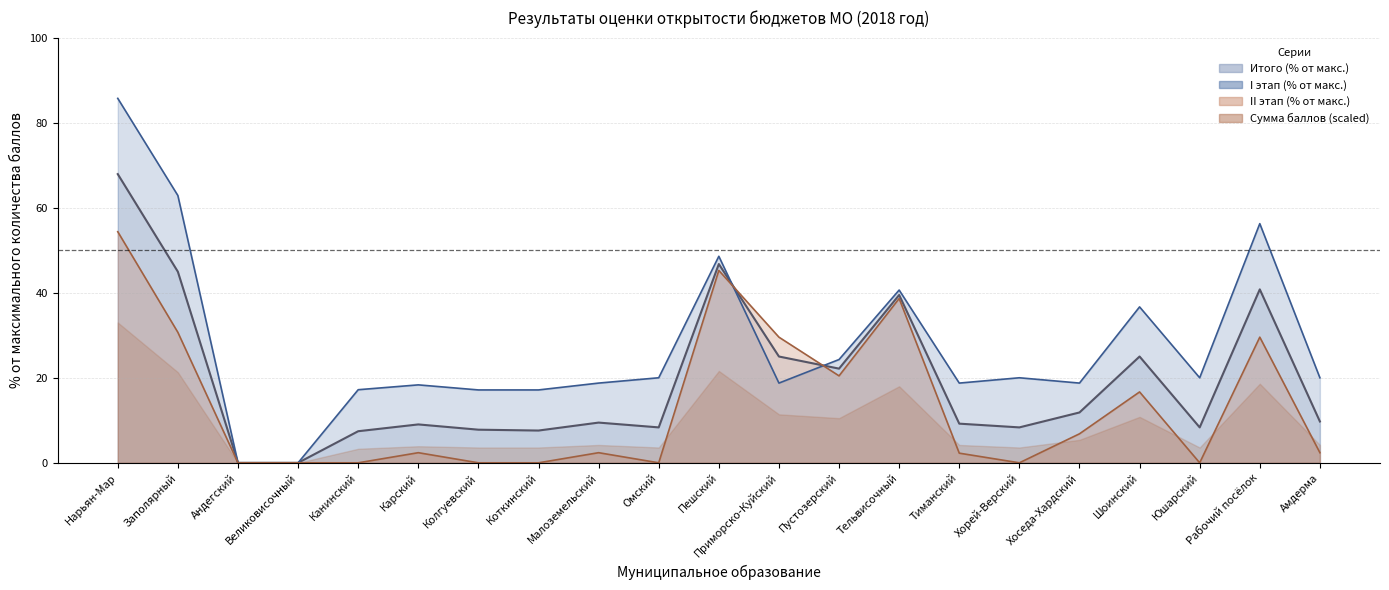

What is the label of the 13th point from the left?

Пустозерский